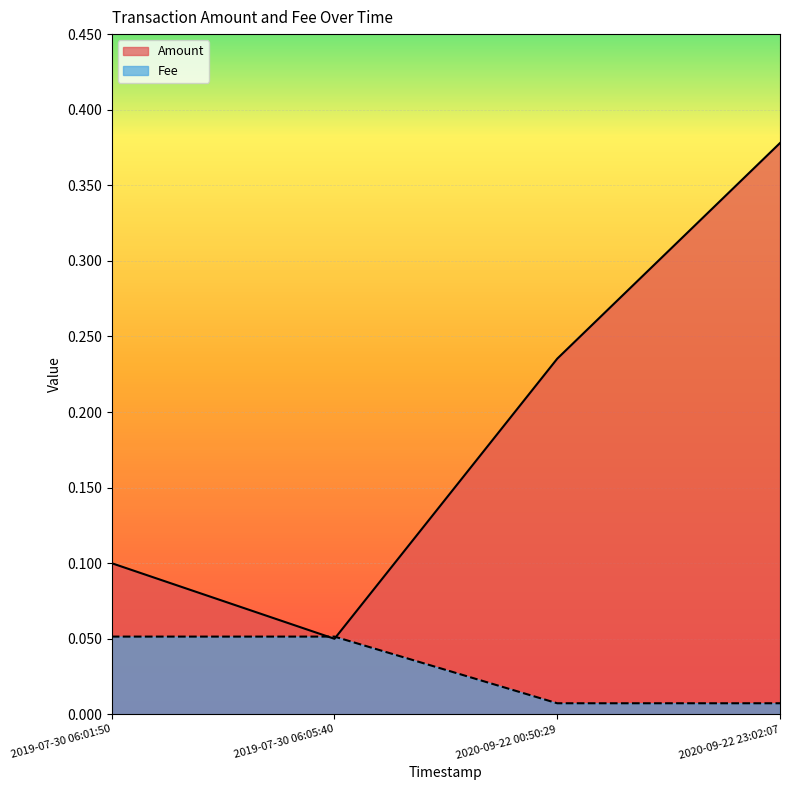

What is the total value across all series at 2019-07-30 06:01:50?

0.2